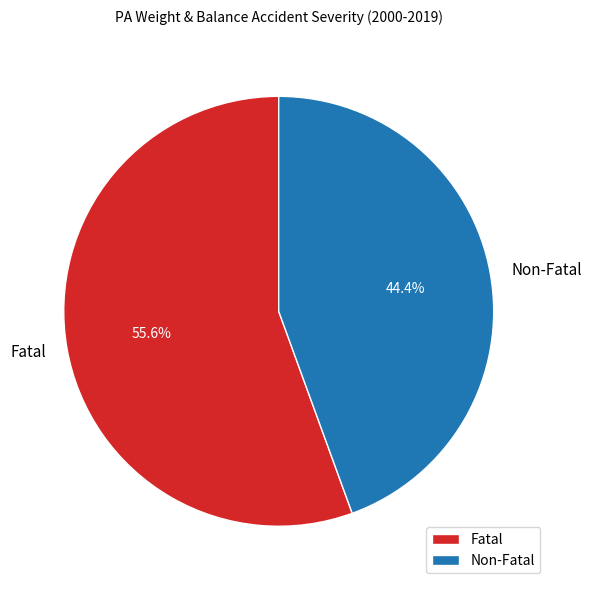

To the nearest percent, what is the difference between the Fatal and Non-Fatal slice percentages?

11%